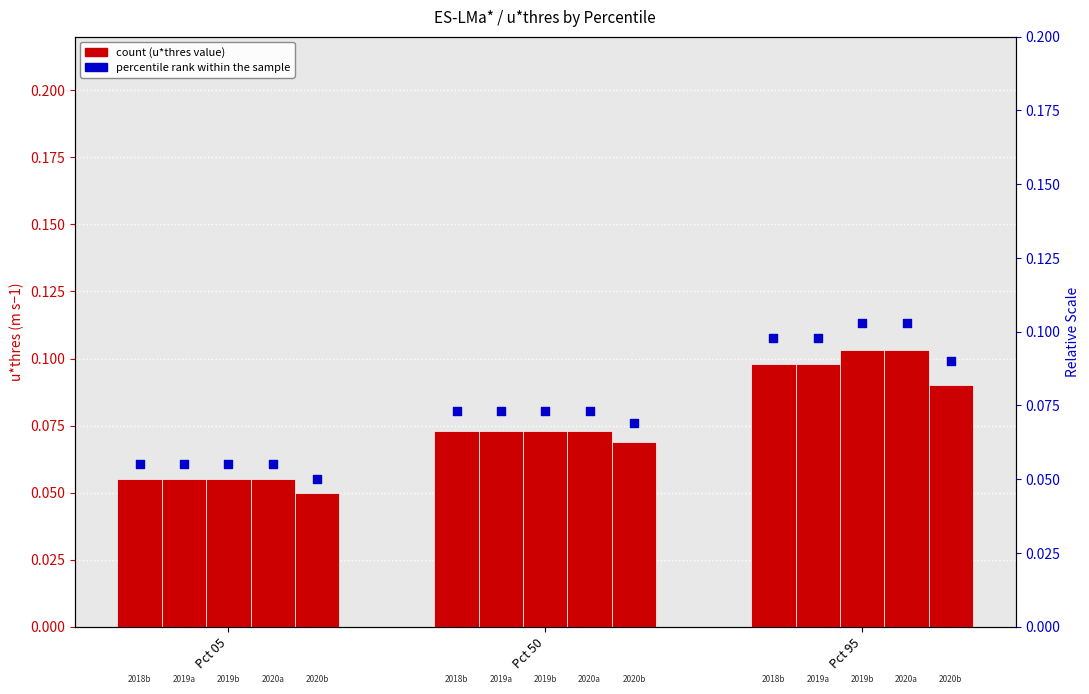

What is the total value across all series at Pct 95?

0.5